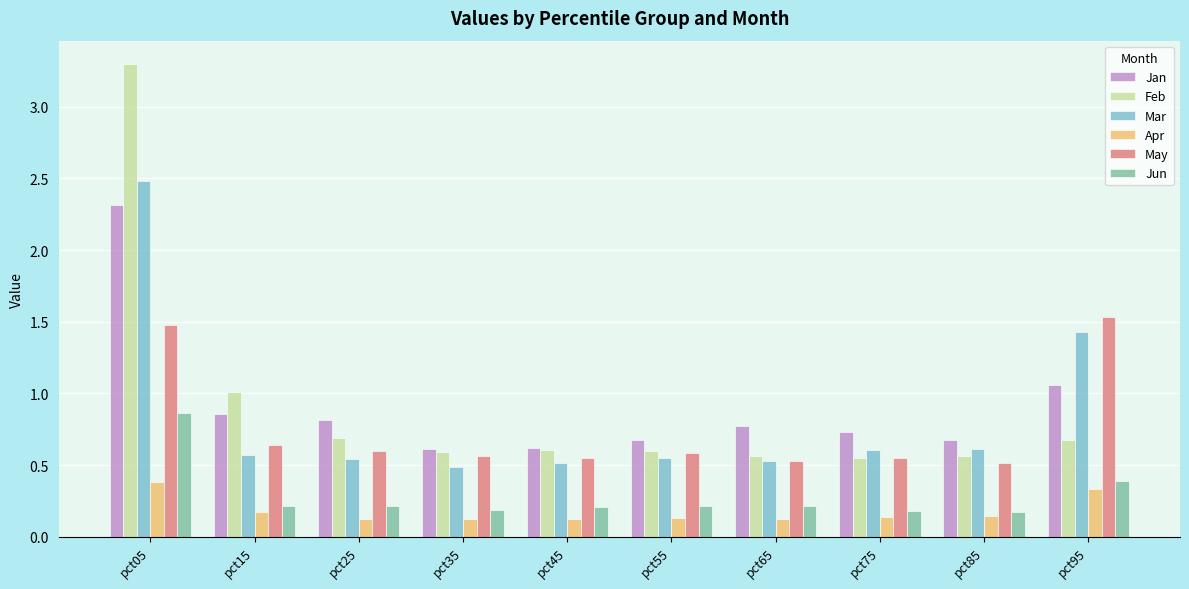

The value of Mar at pct85 is 0.9. True or false?

False